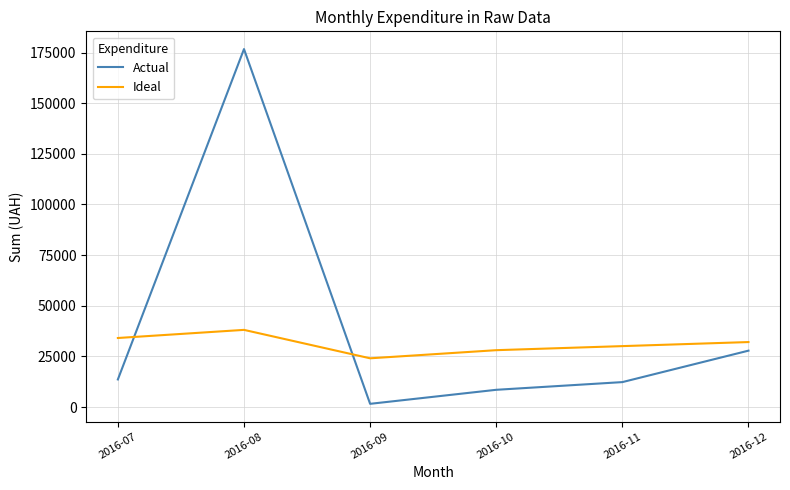

What is the approximate value of Actual at 2016-08?

176698.9